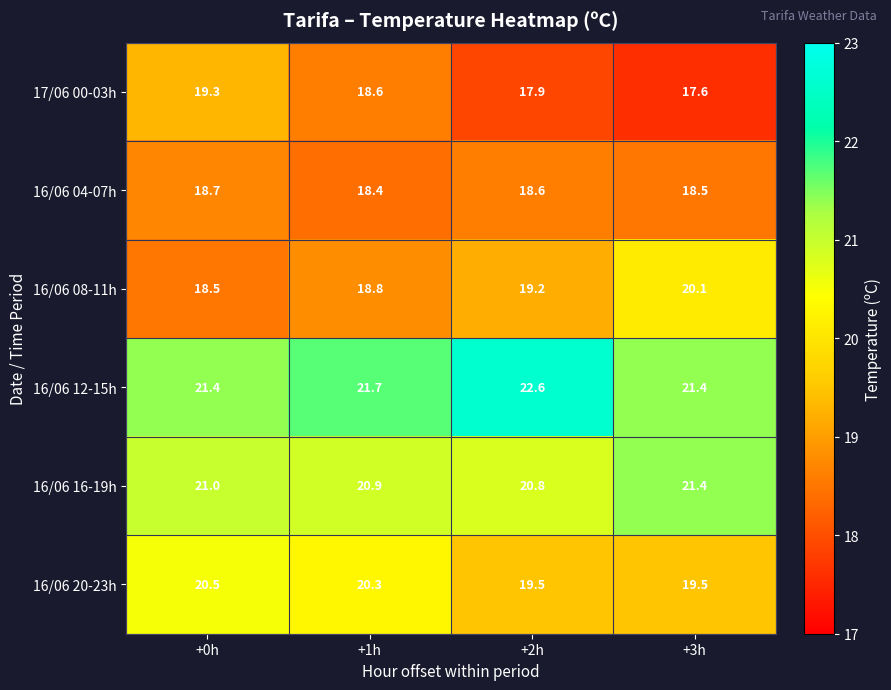

What is the difference between the maximum and minimum values in the 17/06 00-03h series?

1.7